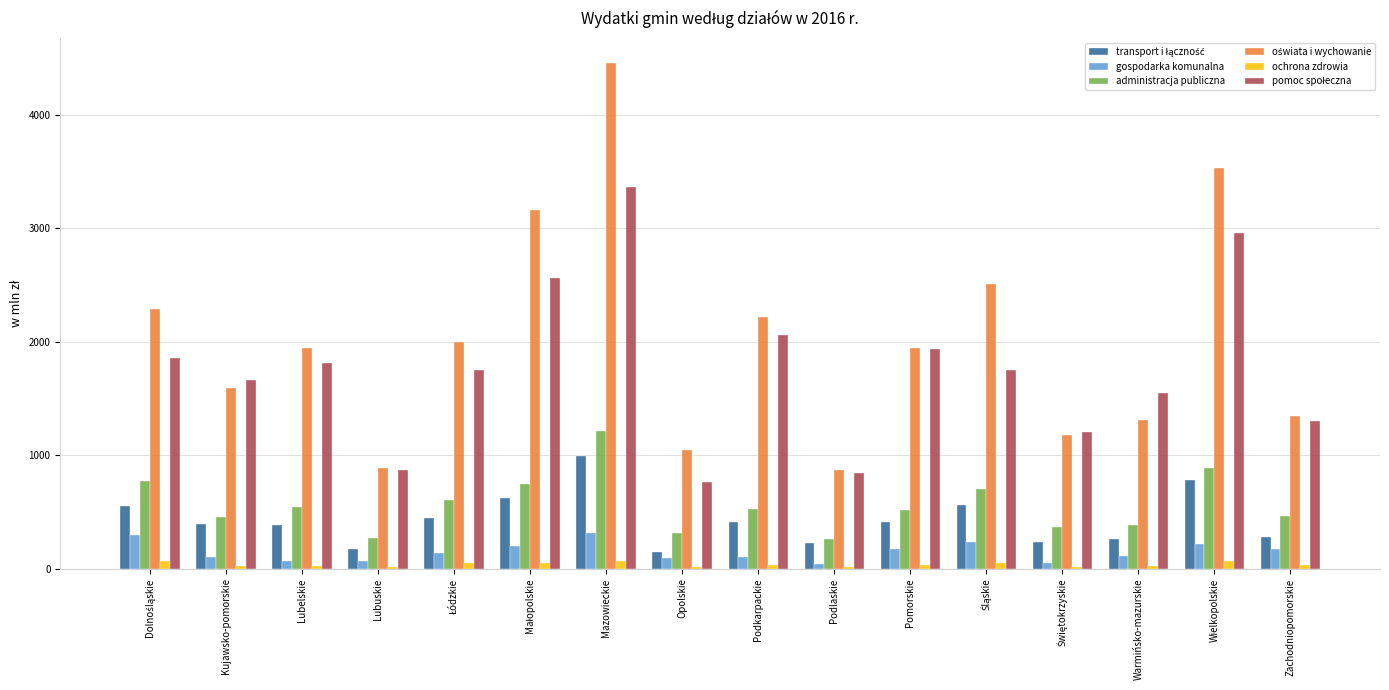

Which category has the highest value across all series?

Mazowieckie